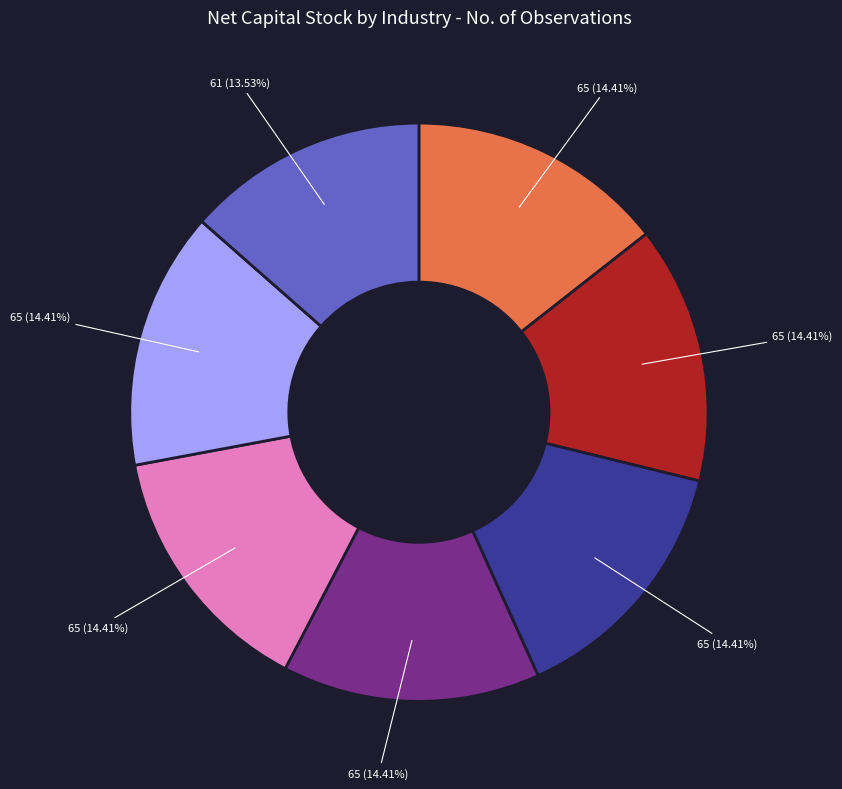

To the nearest percent, what is the average slice percentage?

14%